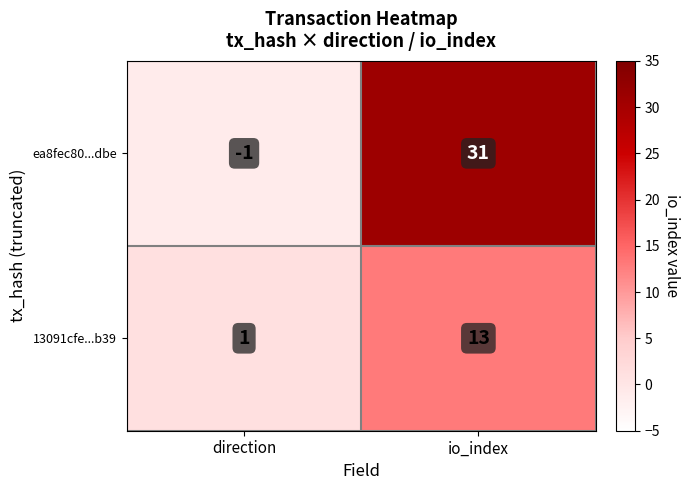

Reading left to right, extract all data points from this chart.

ea8fec80...dbe: -1	31
13091cfe...b39: 1	13